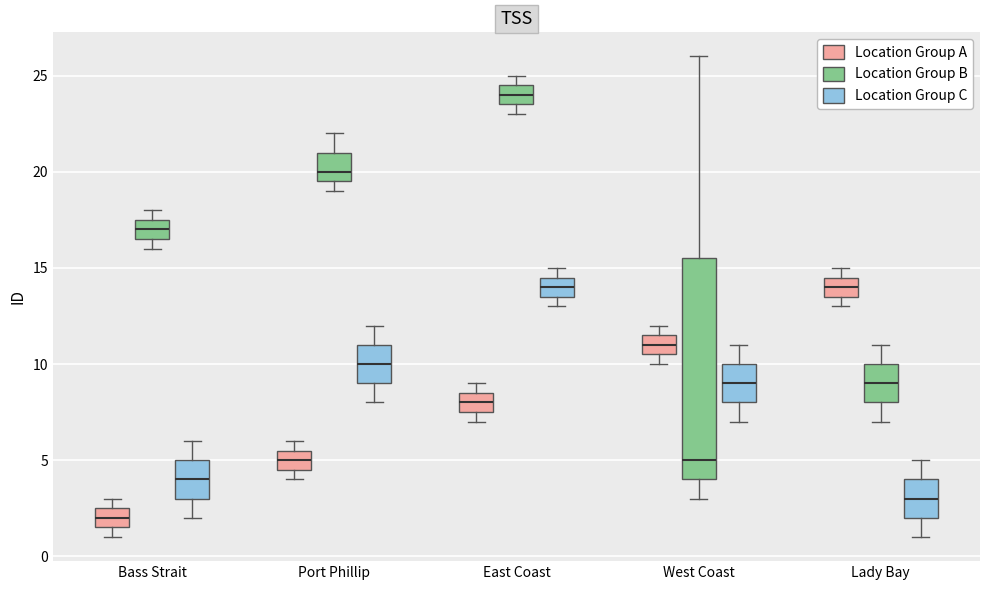

Reading left to right, read every box against the y-axis: the position of its median line, the range the box covers, and the ends of its whiskers. The values are not printed on the chart, so give them approximately, as read against the axis.

Bass Strait (Location Group A): median 2.0, box 1.5 to 2.5, whiskers 1.0 to 3.0
Bass Strait (Location Group B): median 17.0, box 16.5 to 17.5, whiskers 16.0 to 18.0
Bass Strait (Location Group C): median 4.0, box 3.0 to 5.0, whiskers 2.0 to 6.0
Port Phillip (Location Group A): median 5.0, box 4.5 to 5.5, whiskers 4.0 to 6.0
Port Phillip (Location Group B): median 20.0, box 19.5 to 21.0, whiskers 19.0 to 22.0
Port Phillip (Location Group C): median 10.0, box 9.0 to 11.0, whiskers 8.0 to 12.0
East Coast (Location Group A): median 8.0, box 7.5 to 8.5, whiskers 7.0 to 9.0
East Coast (Location Group B): median 24.0, box 23.5 to 24.5, whiskers 23.0 to 25.0
East Coast (Location Group C): median 14.0, box 13.5 to 14.5, whiskers 13.0 to 15.0
West Coast (Location Group A): median 11.0, box 10.5 to 11.5, whiskers 10.0 to 12.0
West Coast (Location Group B): median 5.0, box 4.0 to 15.5, whiskers 3.0 to 26.0
West Coast (Location Group C): median 9.0, box 8.0 to 10.0, whiskers 7.0 to 11.0
Lady Bay (Location Group A): median 14.0, box 13.5 to 14.5, whiskers 13.0 to 15.0
Lady Bay (Location Group B): median 9.0, box 8.0 to 10.0, whiskers 7.0 to 11.0
Lady Bay (Location Group C): median 3.0, box 2.0 to 4.0, whiskers 1.0 to 5.0